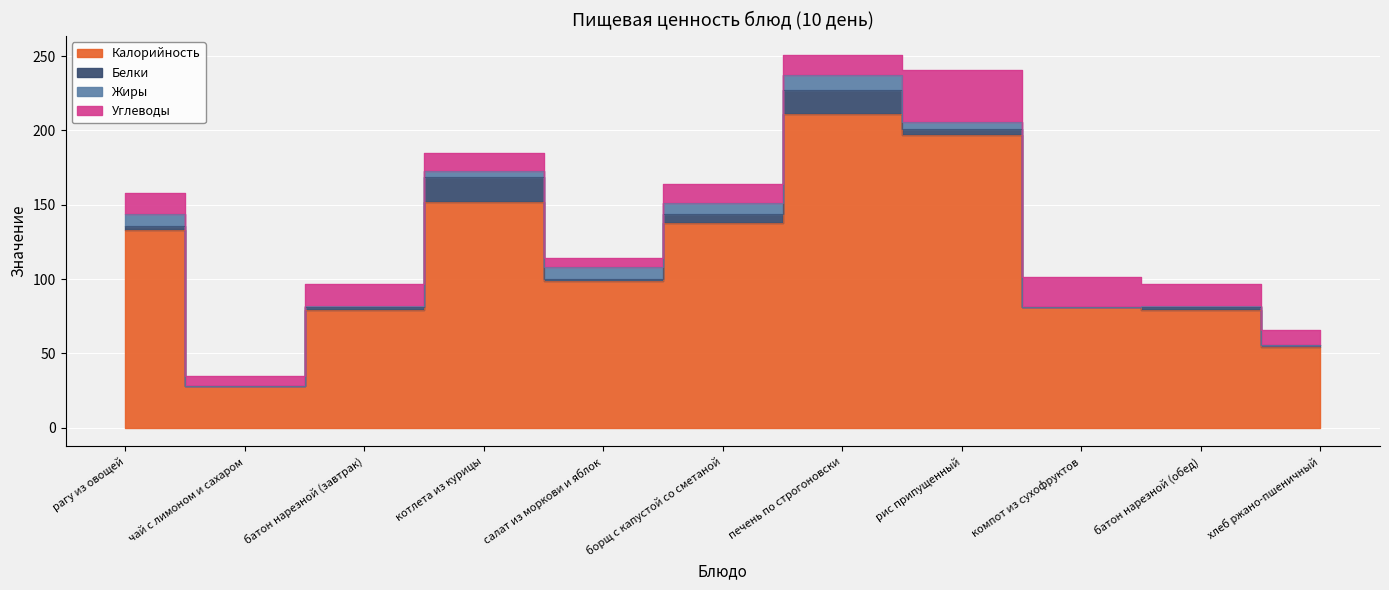

What is the difference between the second highest and second lowest values in the Белки series?

15.5